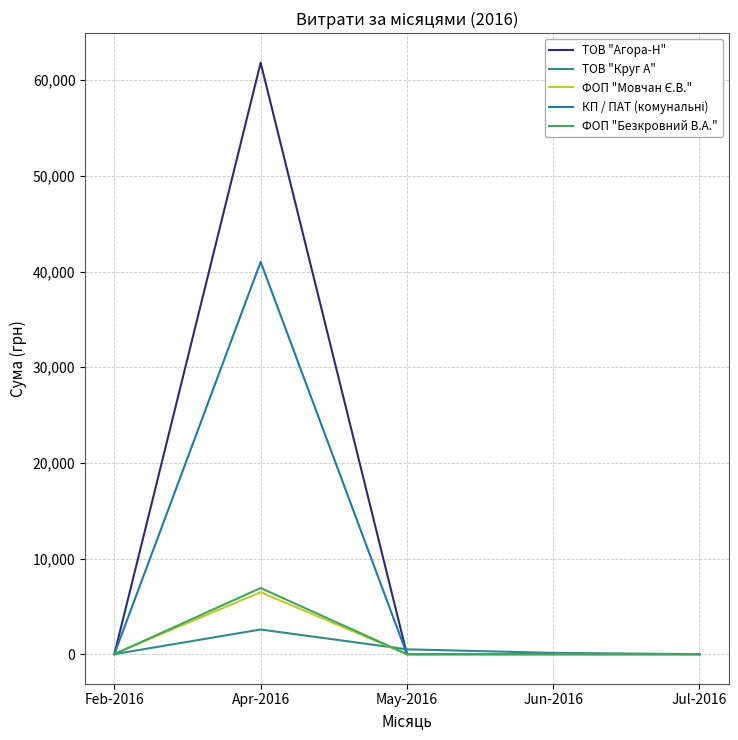

Between Apr-2016 and Jun-2016, which series saw the biggest shift?

ТОВ "Агора-Н"